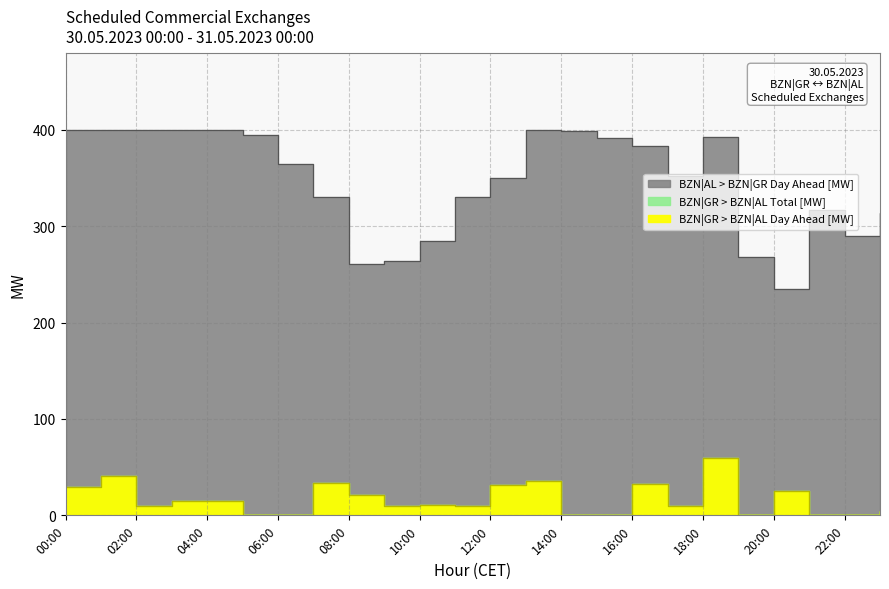

What is the difference between the maximum and minimum values in the BZN|GR > BZN|AL Total [MW] series?

59